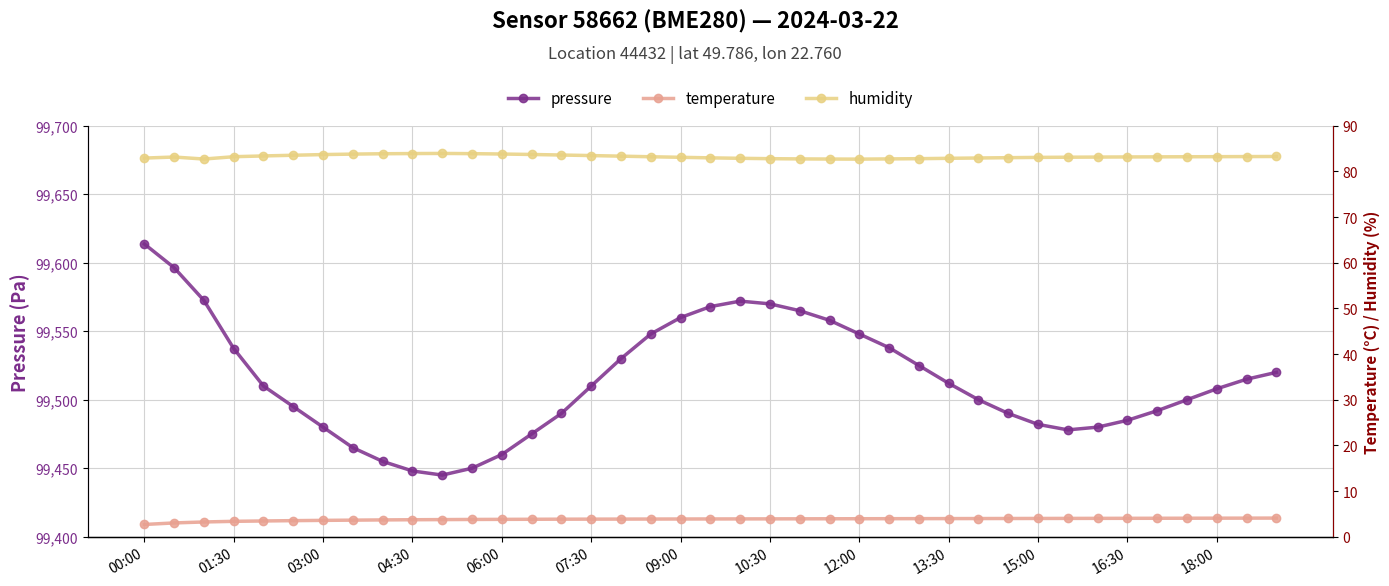

What are all the series names shown in the legend?

pressure, temperature, humidity